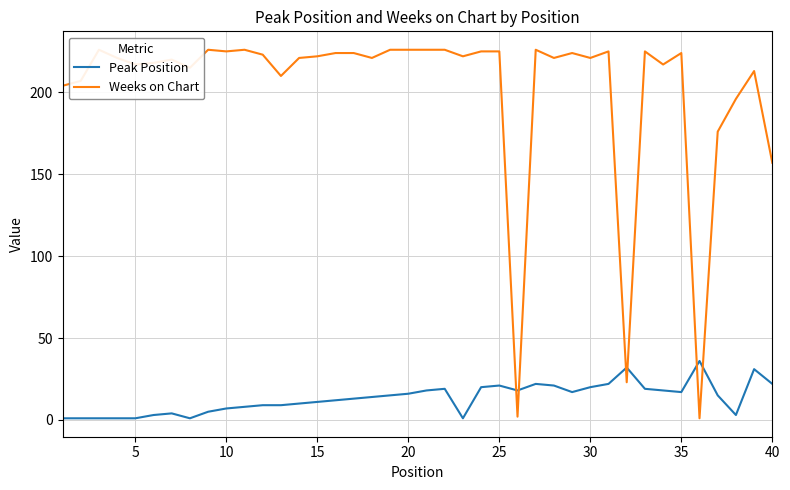

The value of Peak Position at 20 is 16. True or false?

True